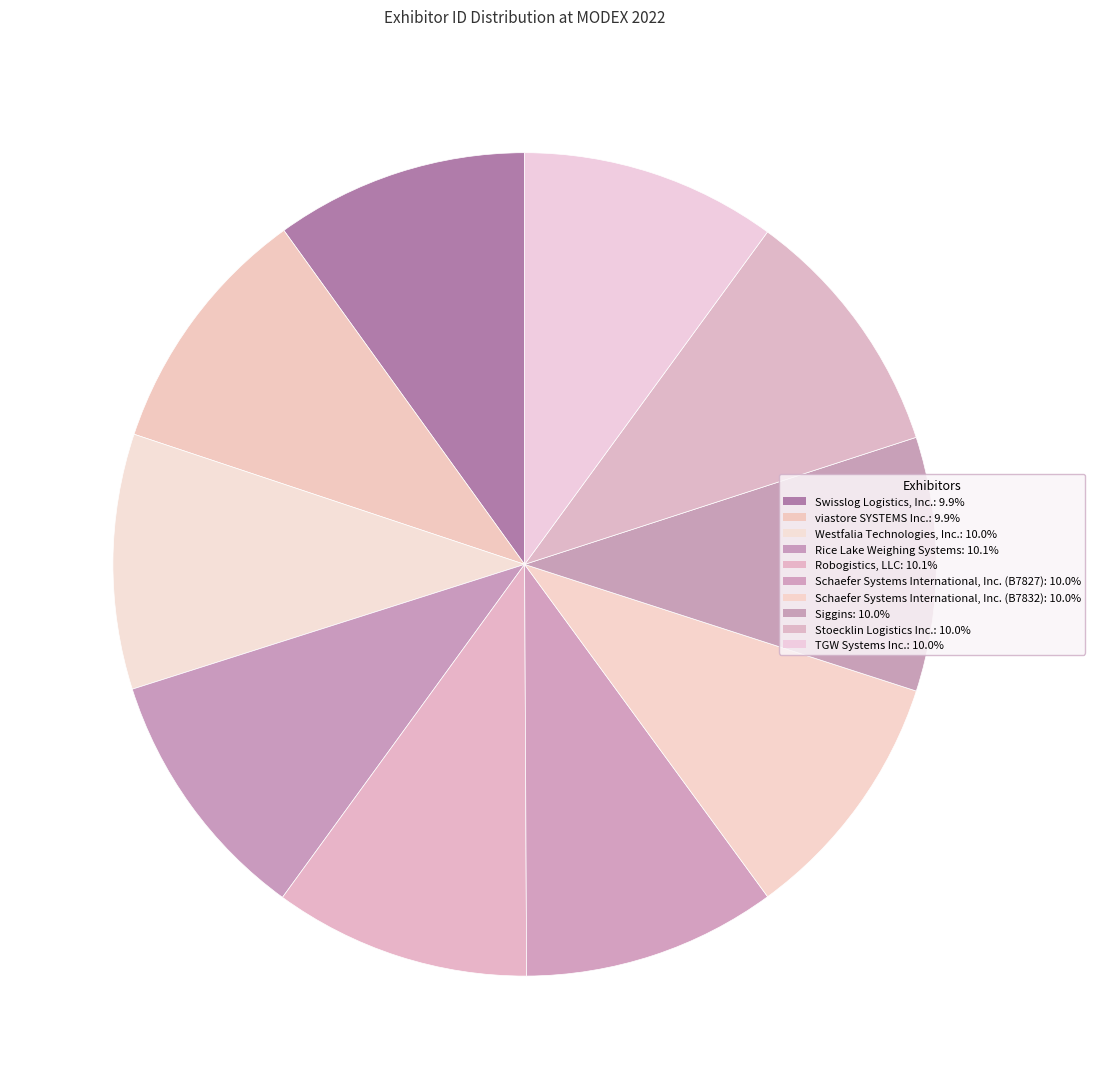

What is the total percentage of Rice Lake Weighing Systems and TGW Systems Inc.?

20.1%